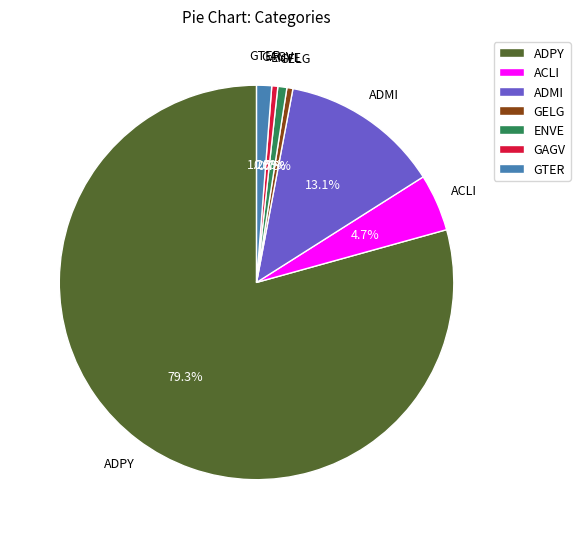

Between GAGV and ADPY, which is larger?

ADPY